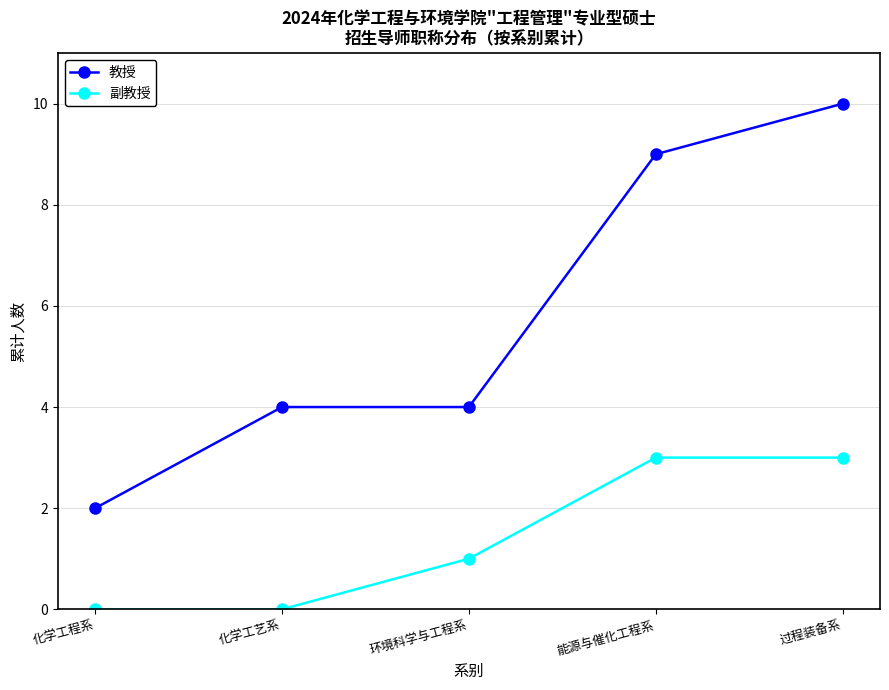

What is the average value of the 副教授 series?

1